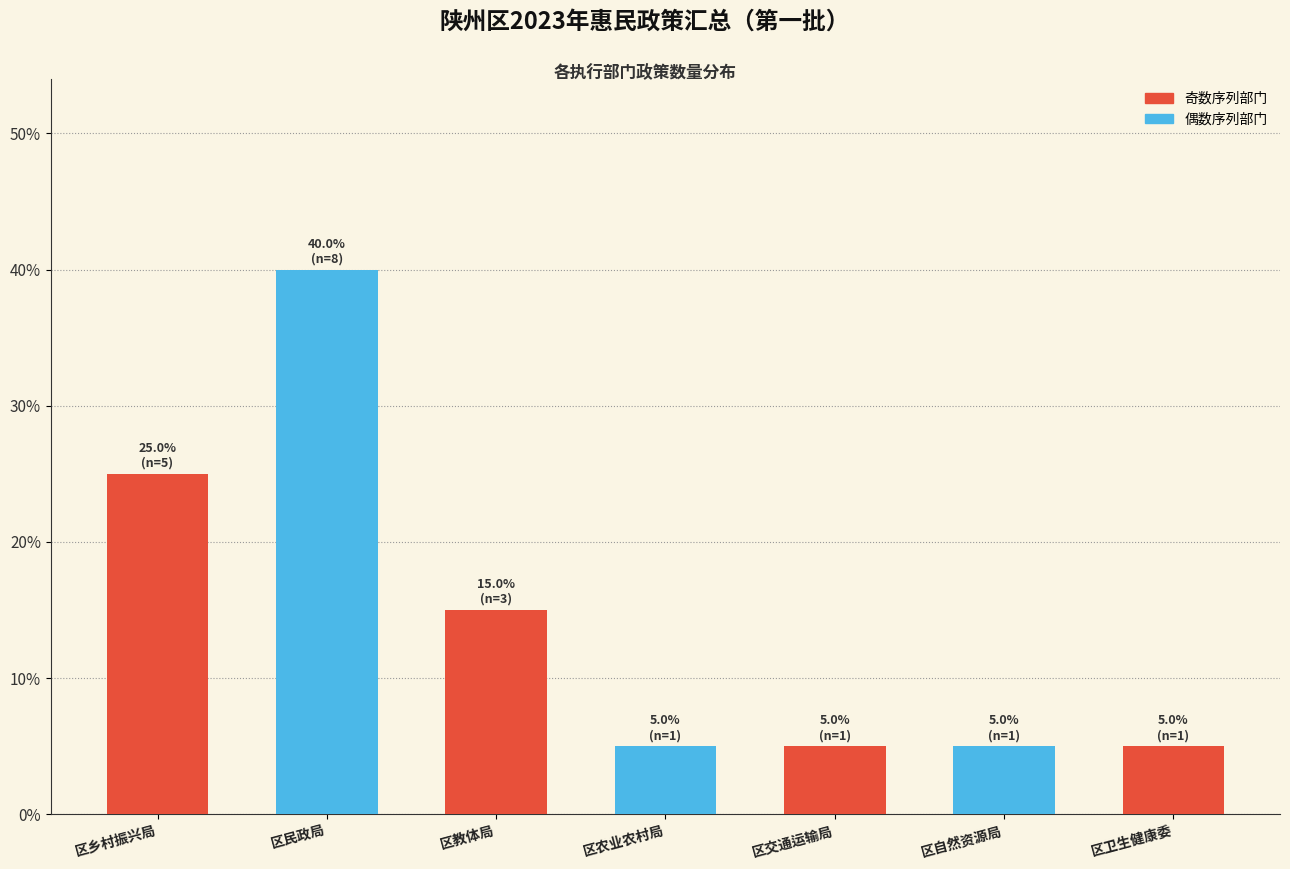

Reading left to right, what are all the values shown in this chart?

25	40	15	5	5	5	5